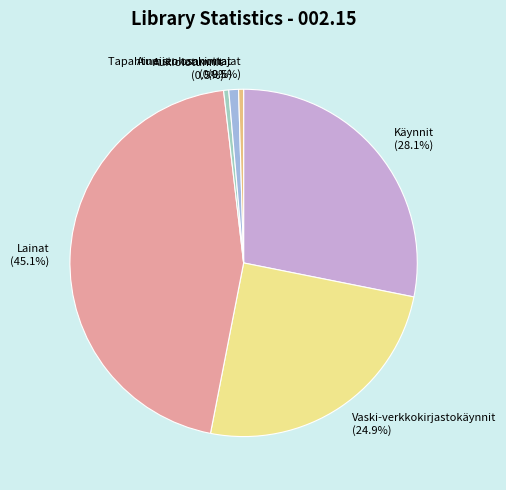

Is there a majority slice in this chart?

No